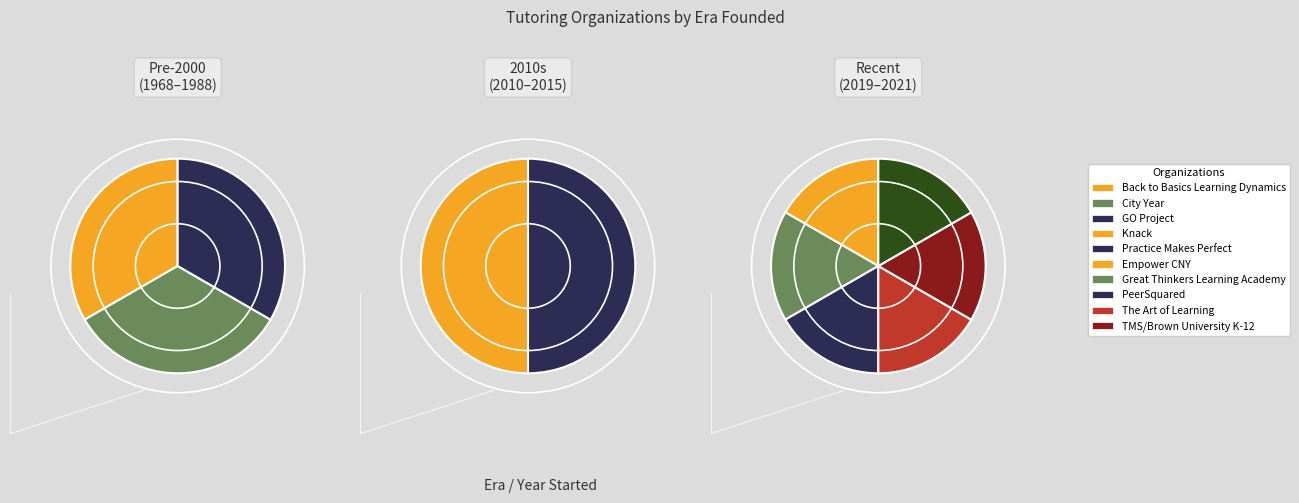

To the nearest percent, what is the combined percentage of GO Project and The Art of Learning?

18%